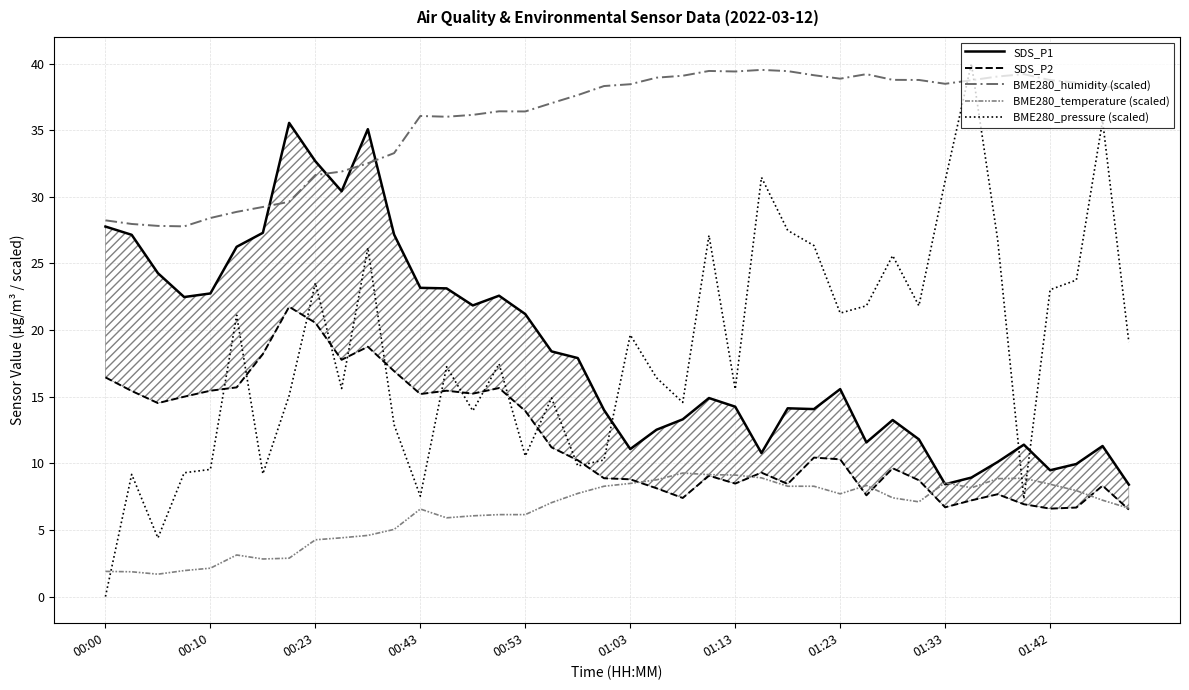

Which category has the highest value across all series?

33